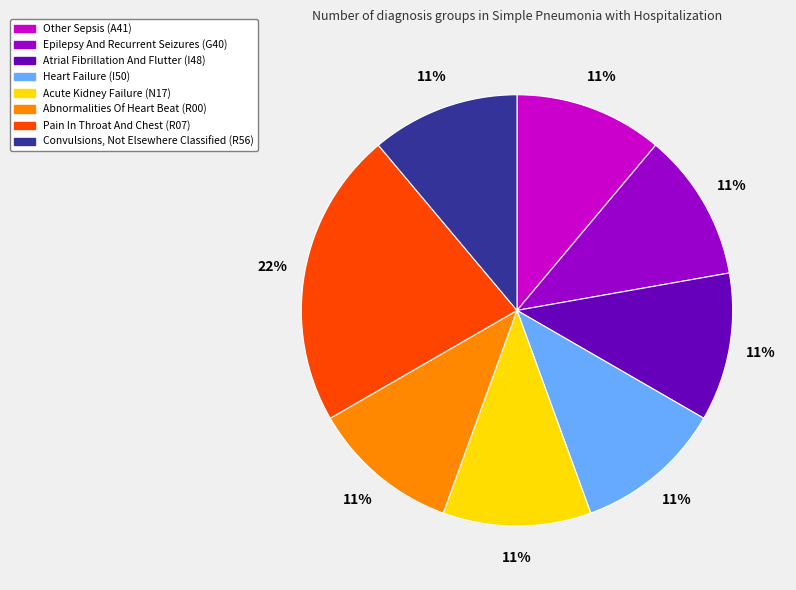

To the nearest percent, what is the average slice percentage?

12%